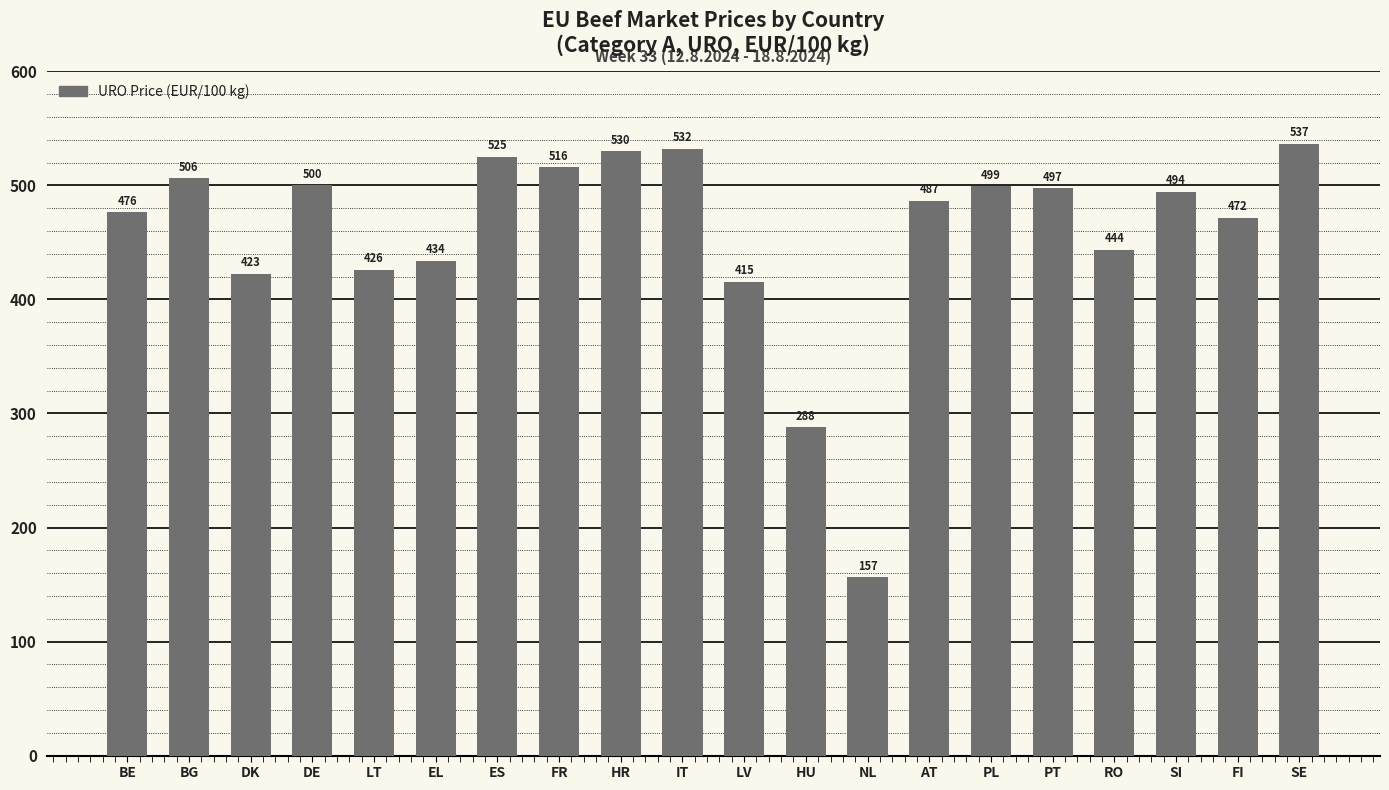

What is the change in value from NL to SE?

+380.2